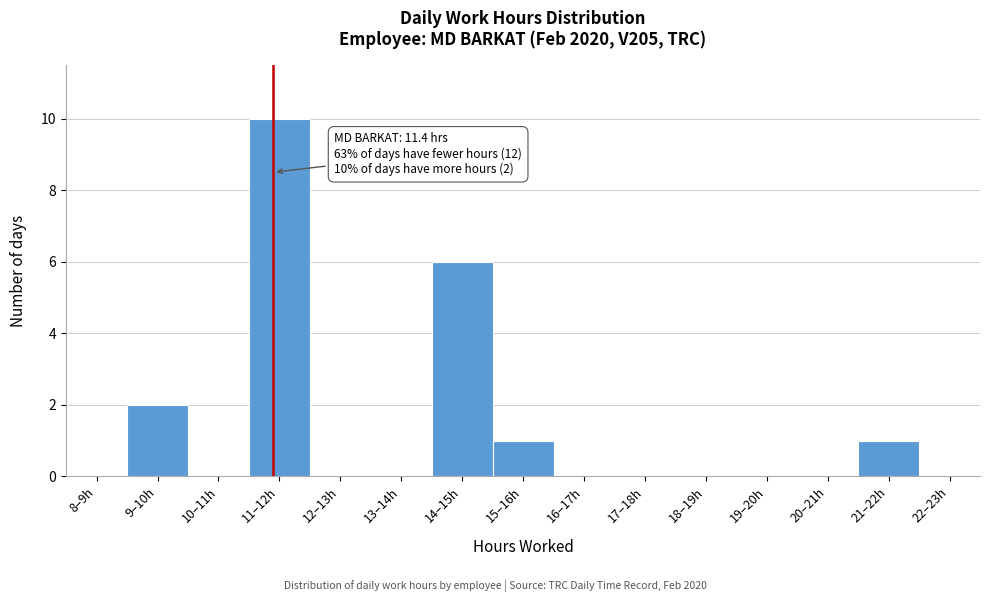

Reading left to right, extract all data points from this chart.

8–9h=0	9–10h=2	10–11h=0	11–12h=10	12–13h=0	13–14h=0	14–15h=6	15–16h=1	16–17h=0	17–18h=0	18–19h=0	19–20h=0	20–21h=0	21–22h=1	22–23h=0